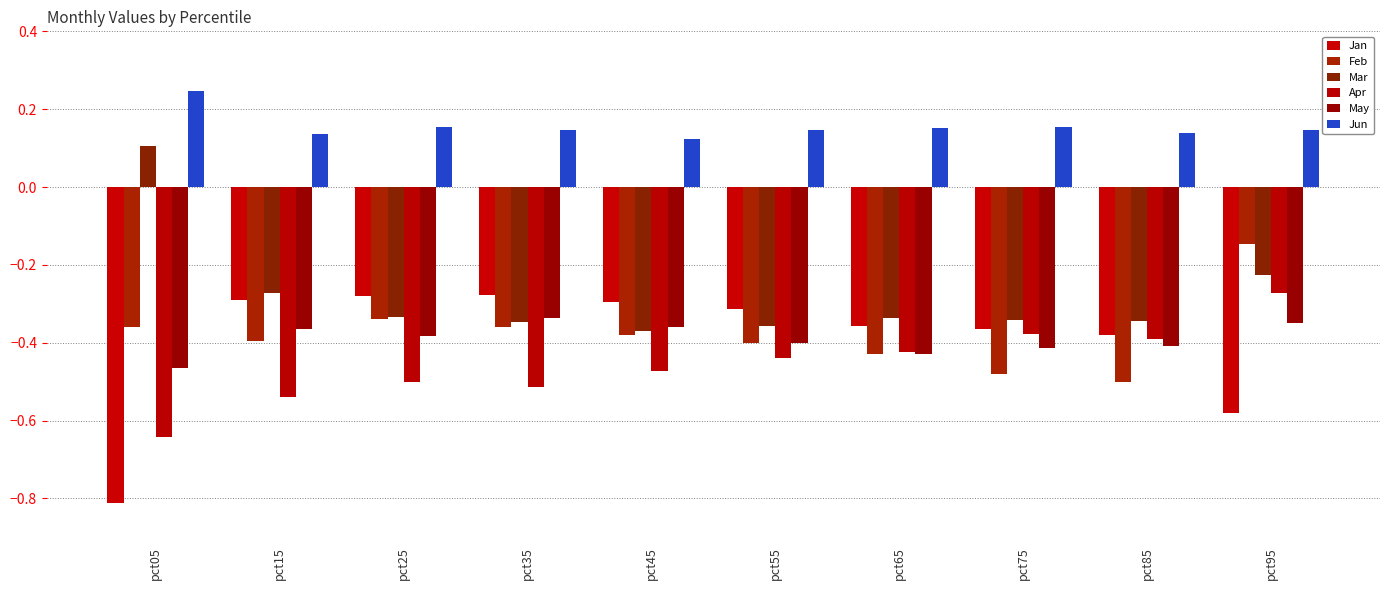

Count the number of data series in this chart.

6